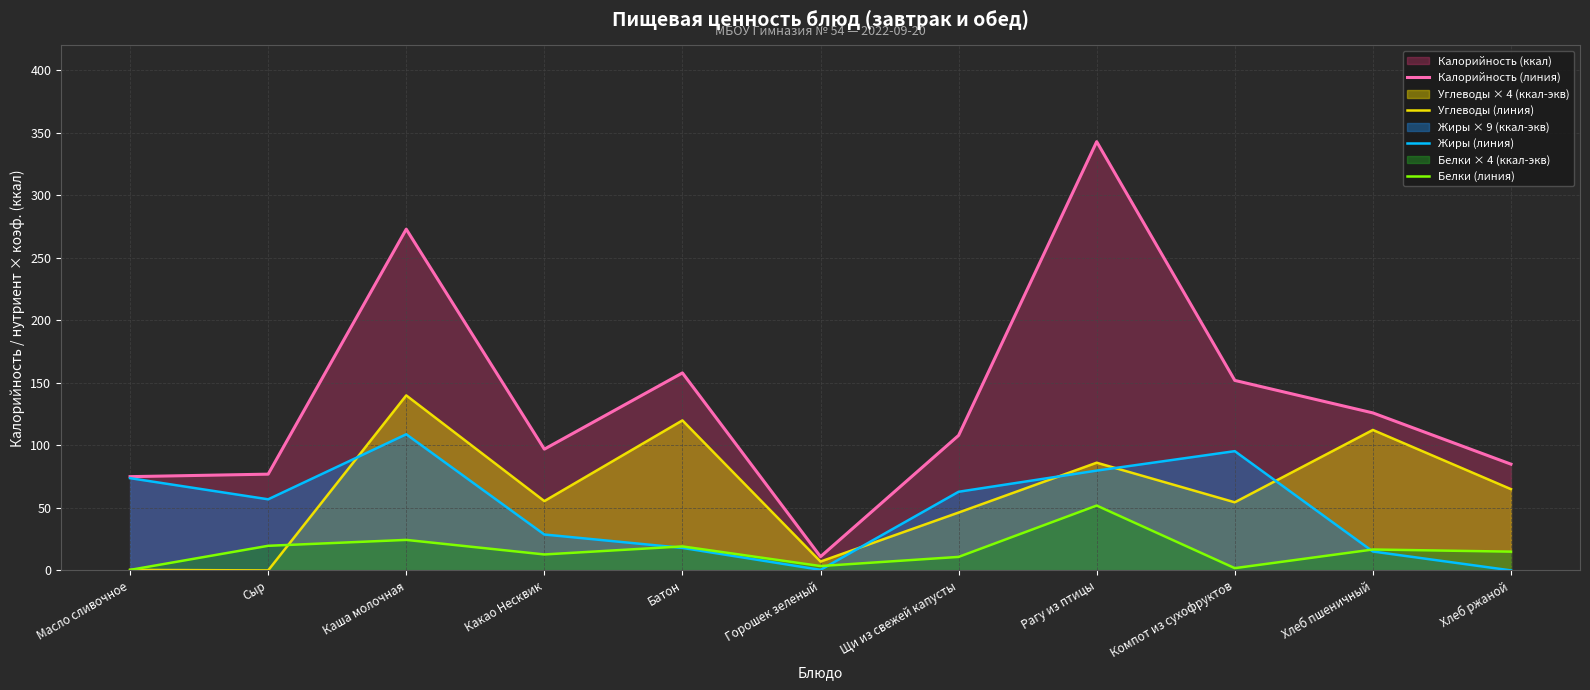

What is the difference between the maximum and minimum values in the Калорийность (линия) series?

332.0